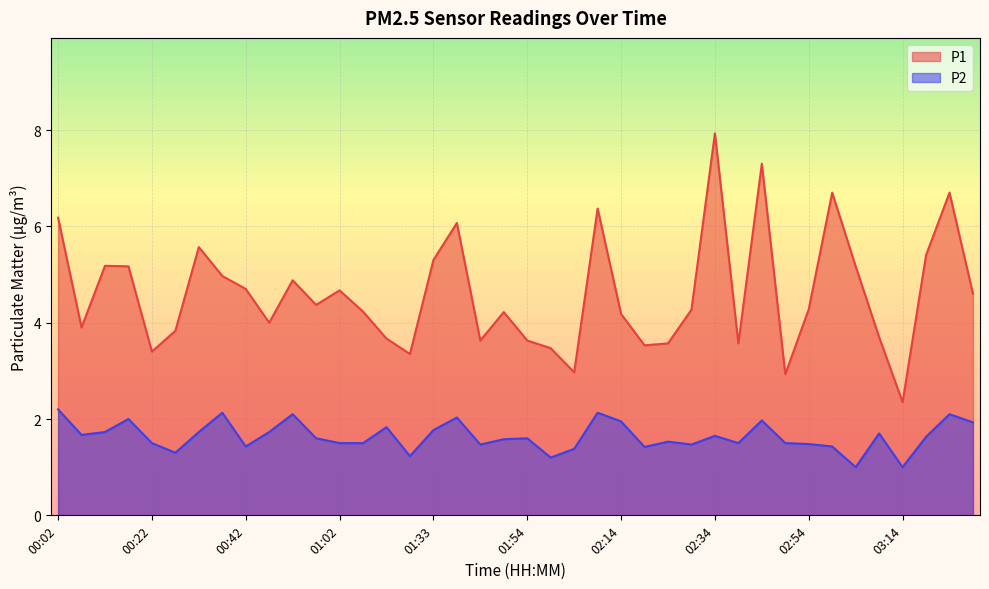

What is the maximum value shown in the chart?

7.9